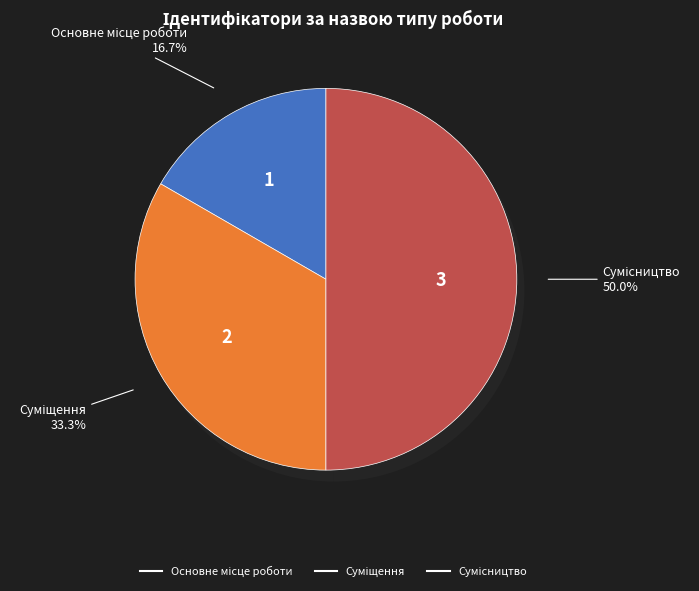

Do Суміщення and Основне місце роботи together represent more than half of the pie?

No